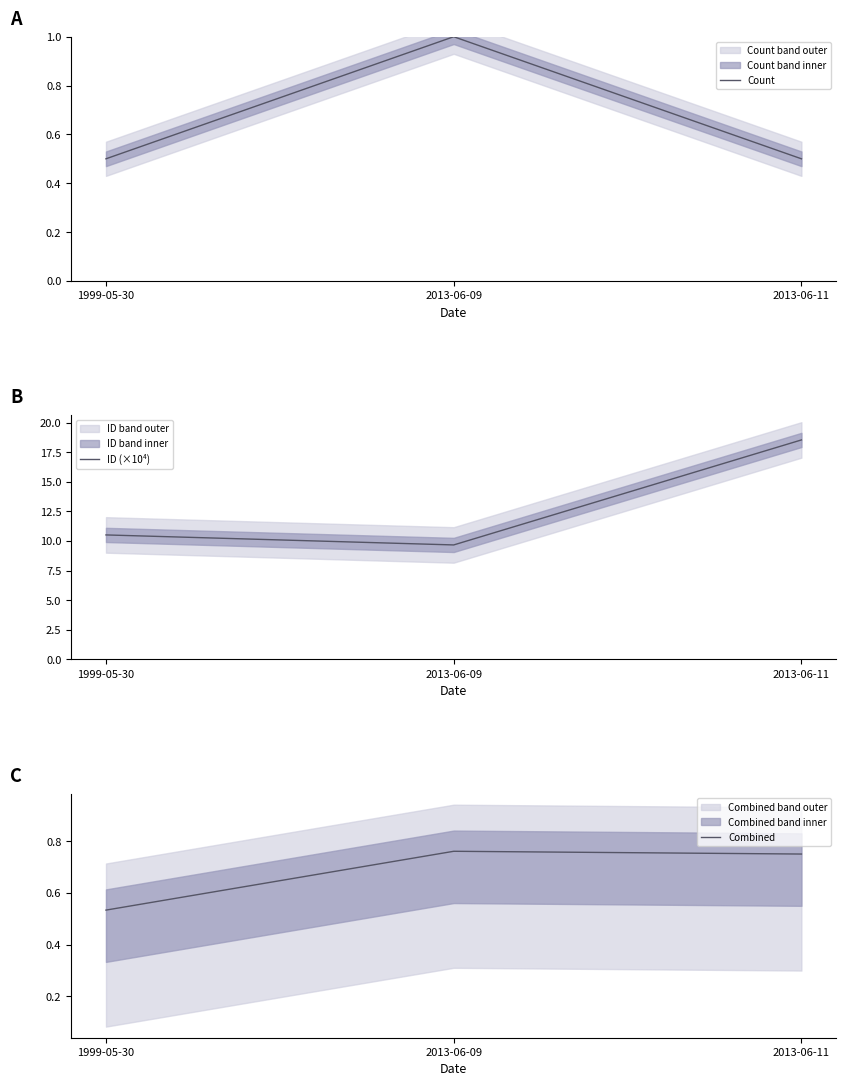

What is the average value of the ID (×10⁴) series?

12.9